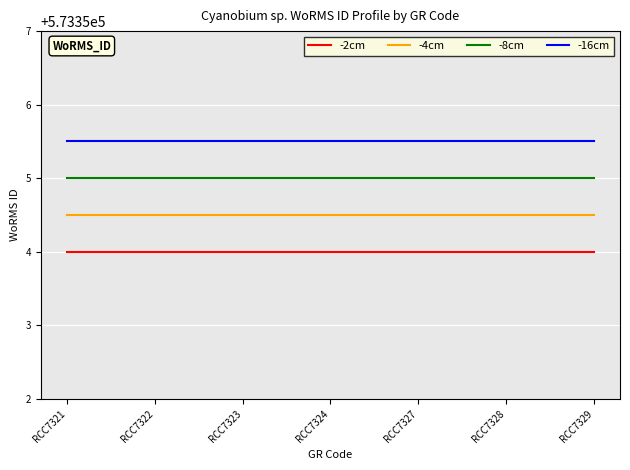

How many series are shown in this chart?

4